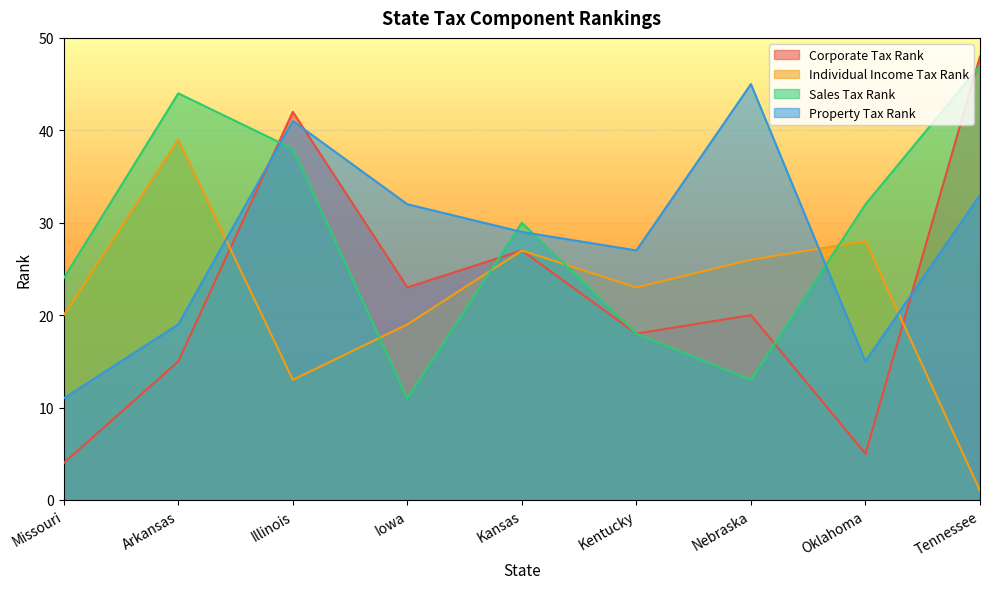

What is the difference between the maximum and minimum values in the Sales Tax Rank series?

36